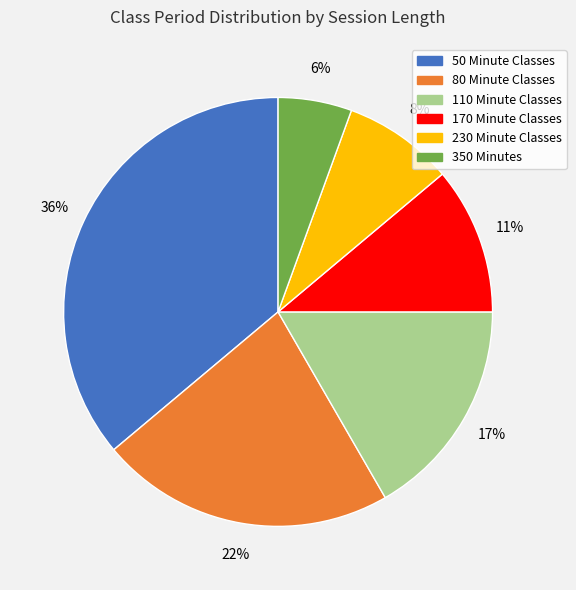

To the nearest percent, what is the difference between the 50 Minute Classes and 170 Minute Classes slice percentages?

25%